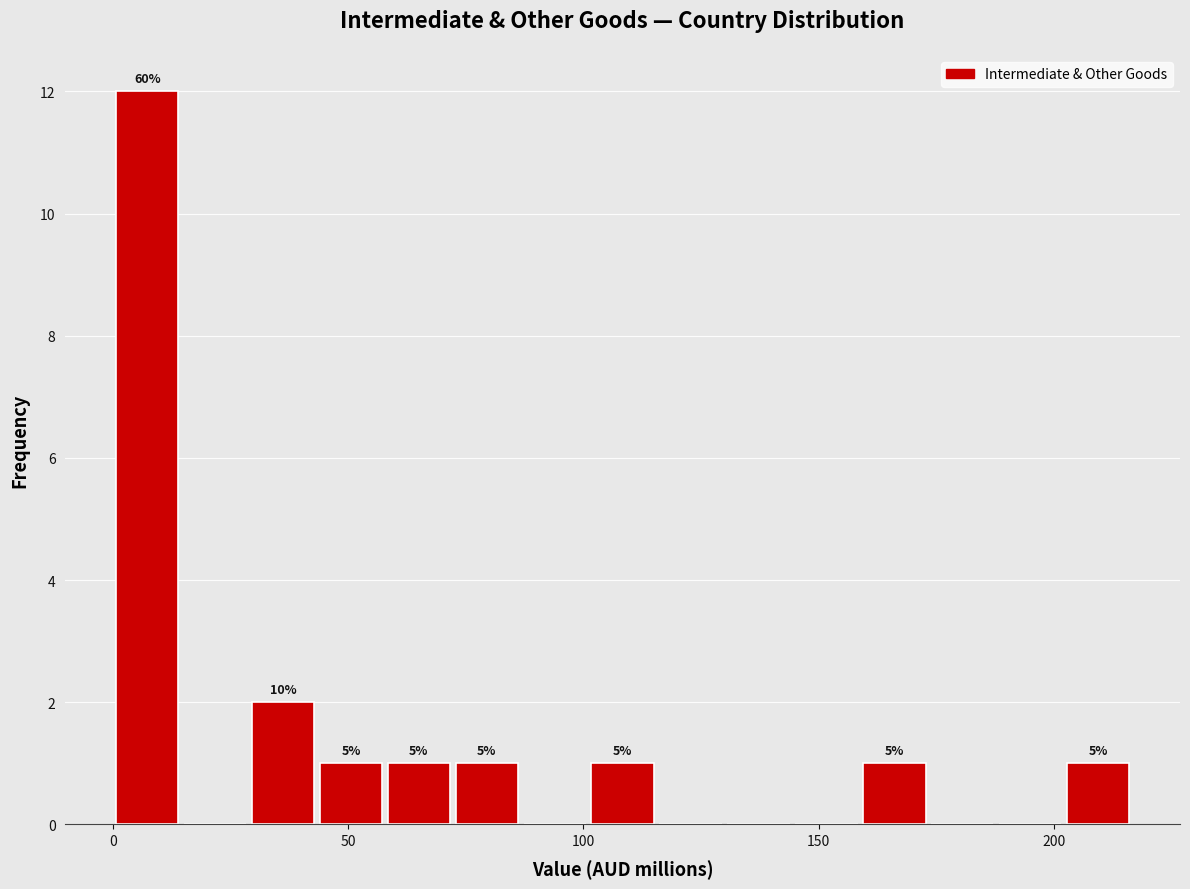

Read against the x-axis, roughly where is the centre of the tallest bar?

5